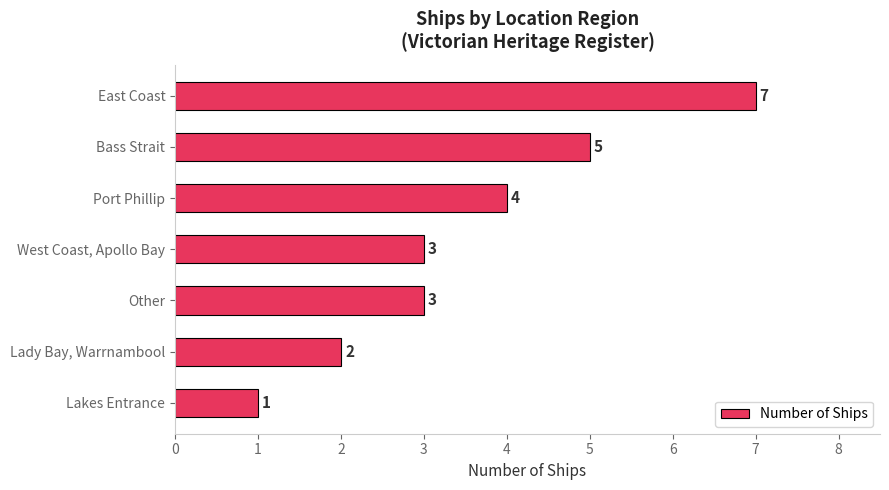

Where is the data nearest to the value 4?

Port Phillip